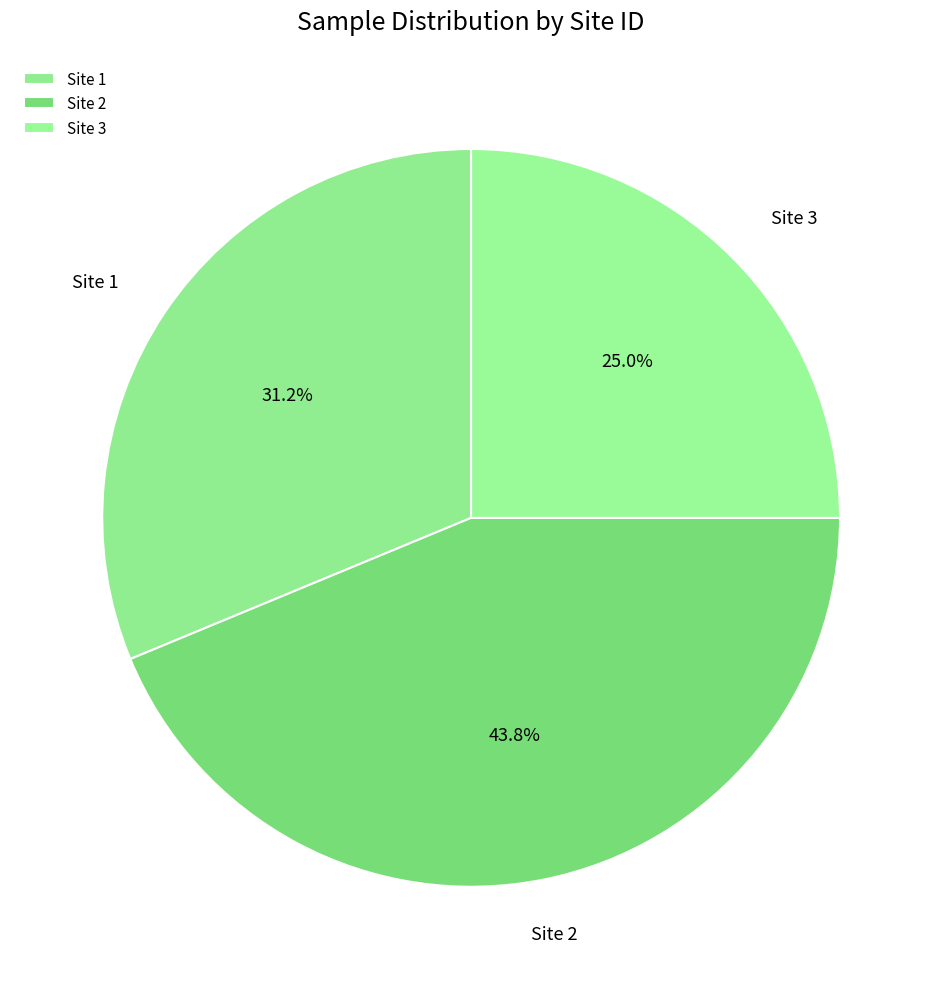

True or false: Site 2 accounts for 57% of the total.

False